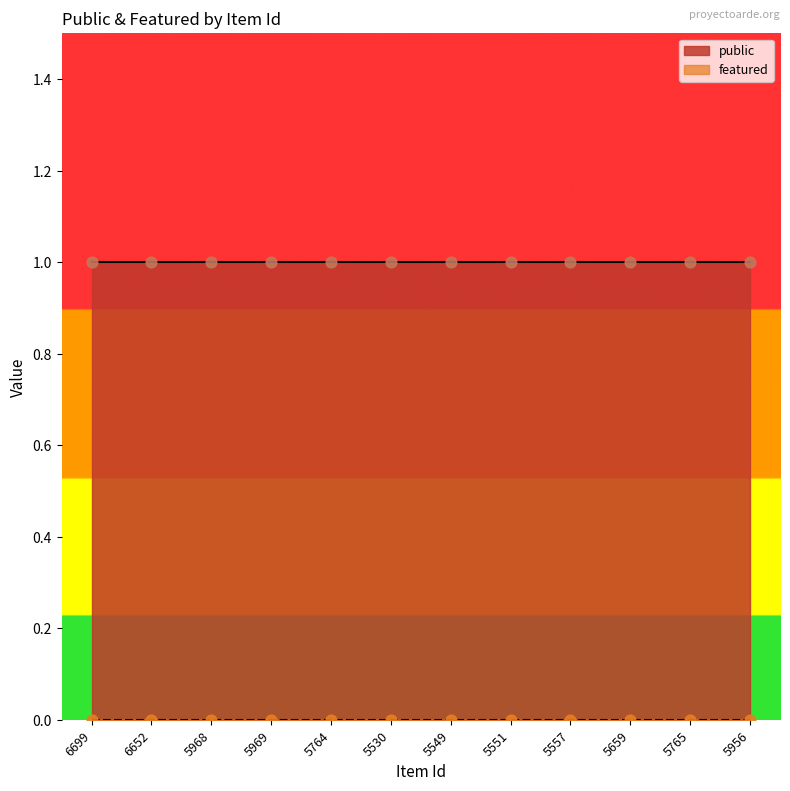

Which series reaches the maximum Y coordinate?

public